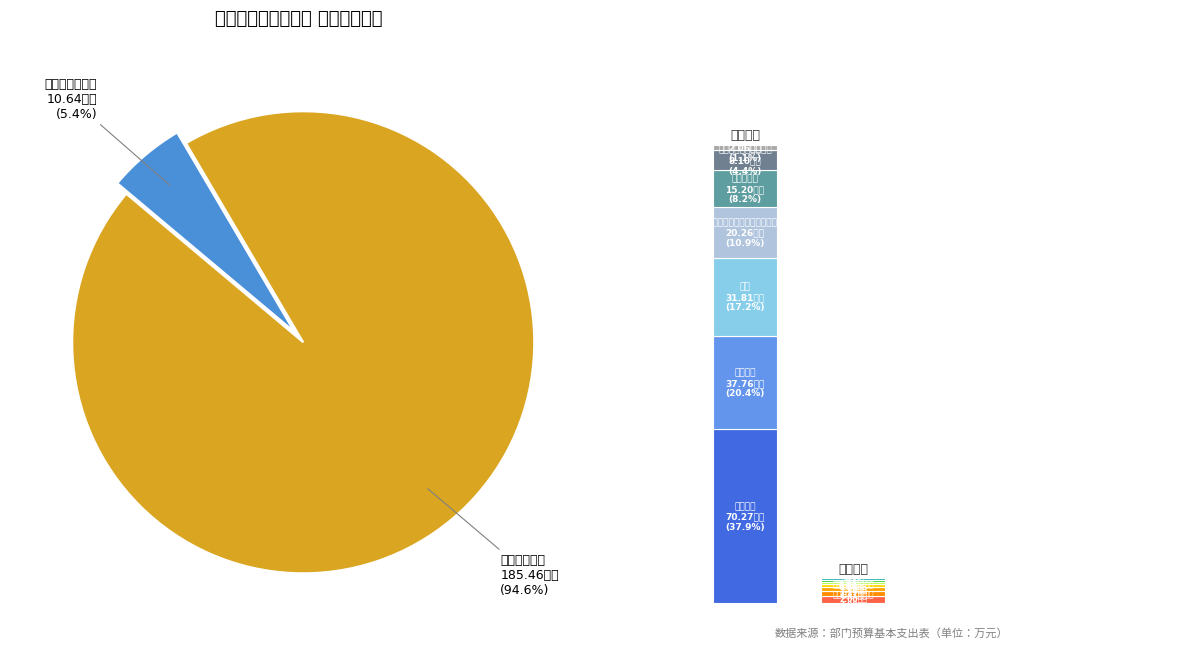

True or false: 工资福利支出 accounts for 99% of the total.

False